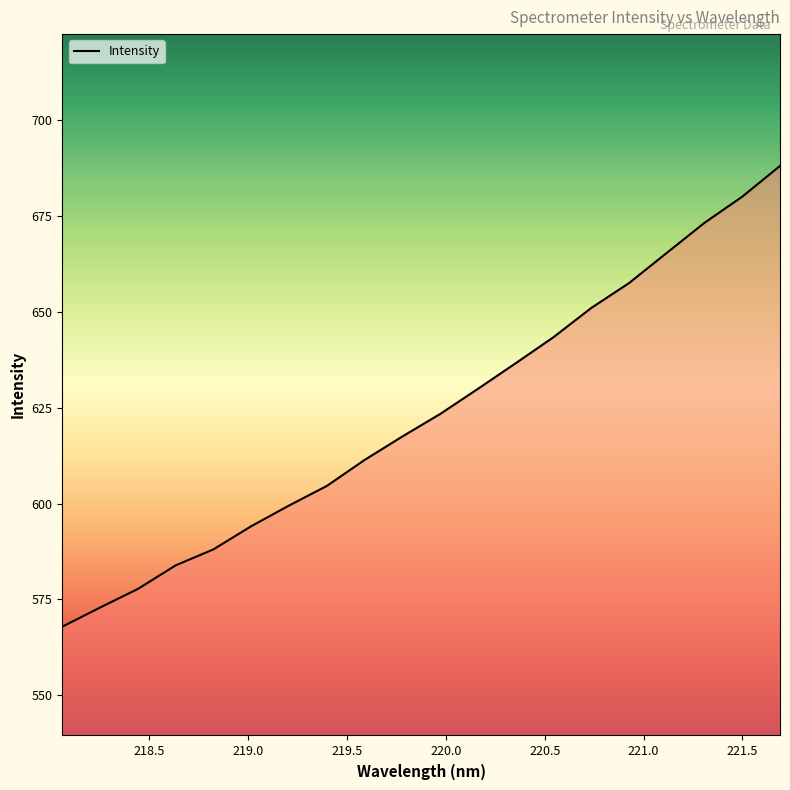

What is the greatest value displayed?

688.1